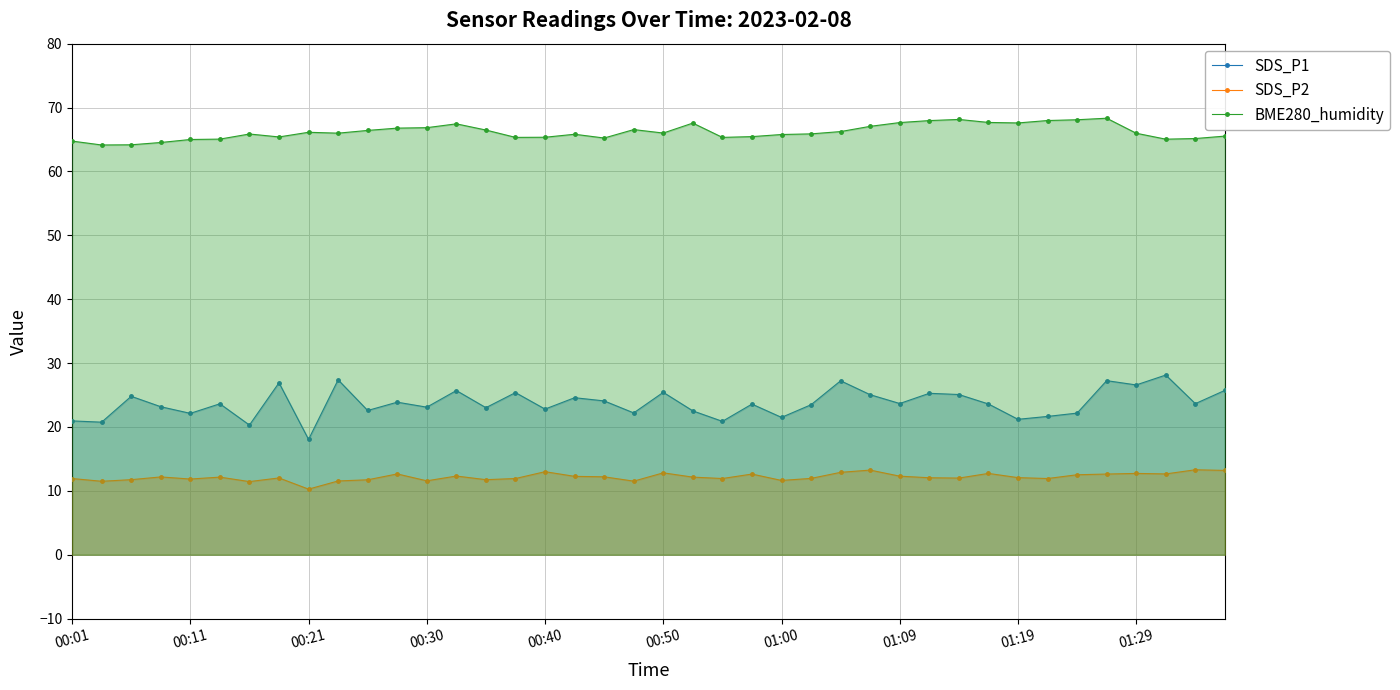

What is the sum of all BME280_humidity values?

2647.7